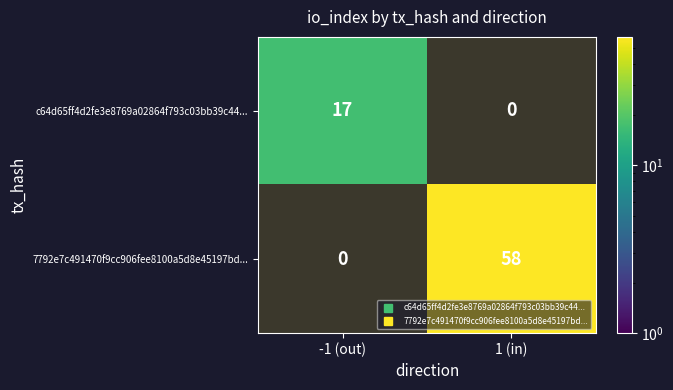

At which category is the sum across all series the highest?

1 (in)